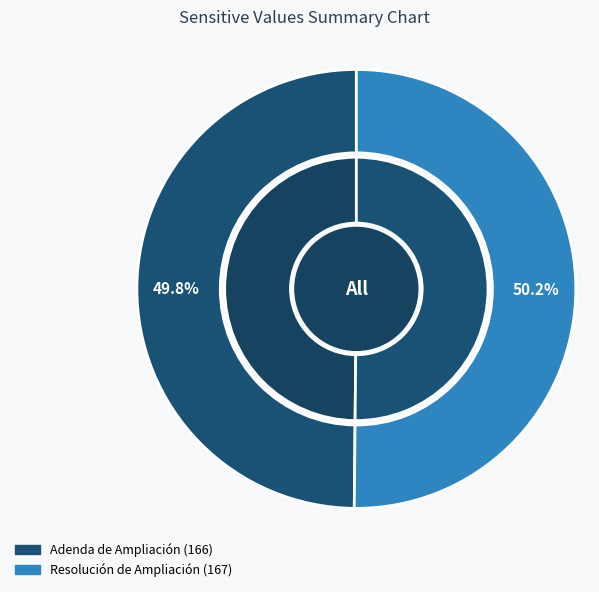

To the nearest percent, what is the average slice percentage?

50%